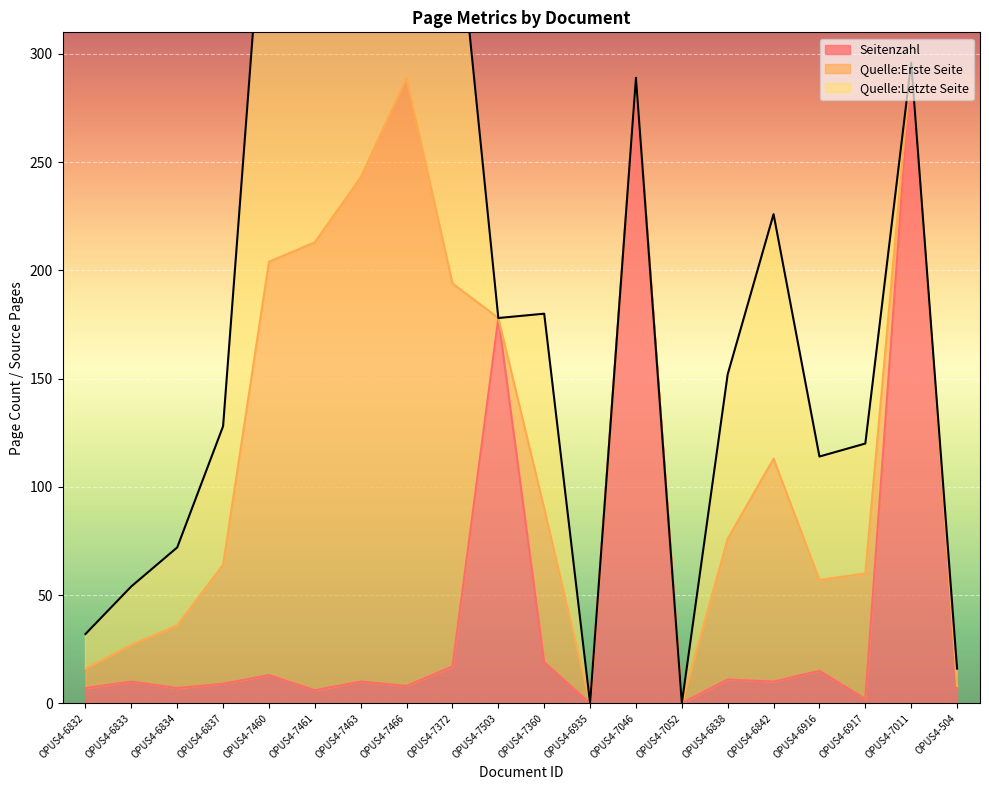

True or false: Seitenzahl has a value of 118 at OPUS4-7503.

False